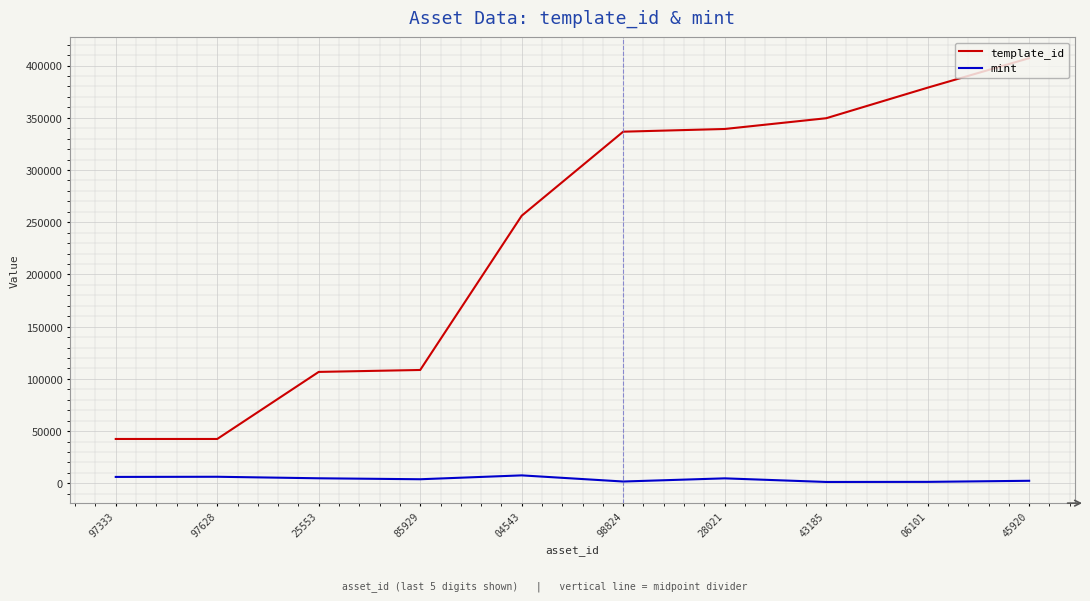

What is the average value of the mint series?

3995